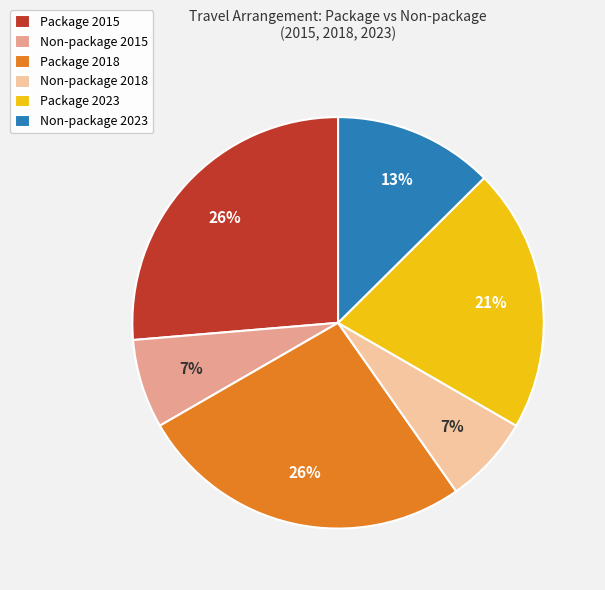

Is the sum of Non-package 2018 and Package 2023 greater than half?

No